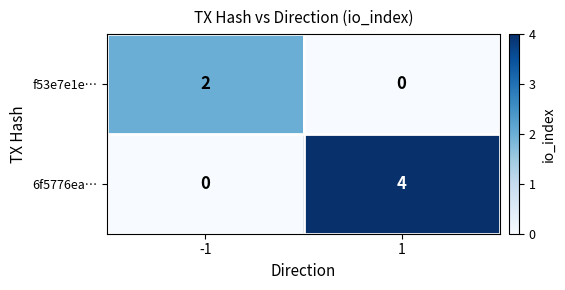

Rank the categories by f53e7e1e… value from highest to lowest.

-1, 1